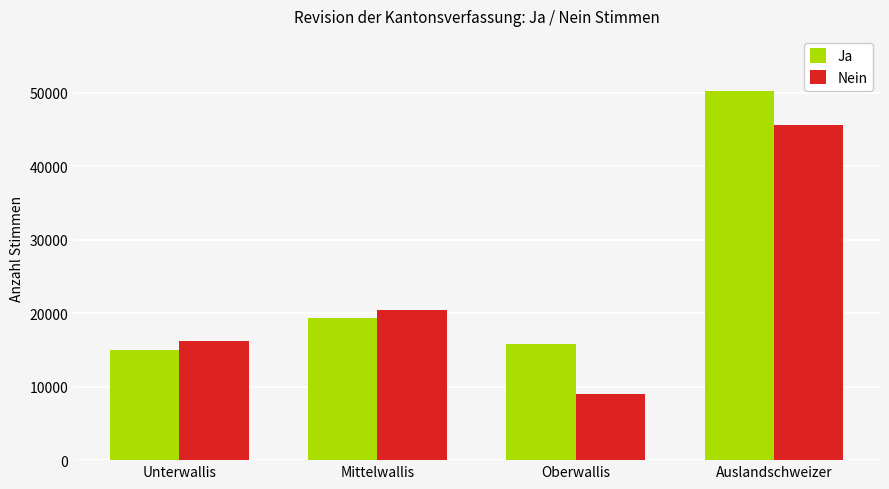

True or false: Ja has a value of 15866 at Oberwallis.

True